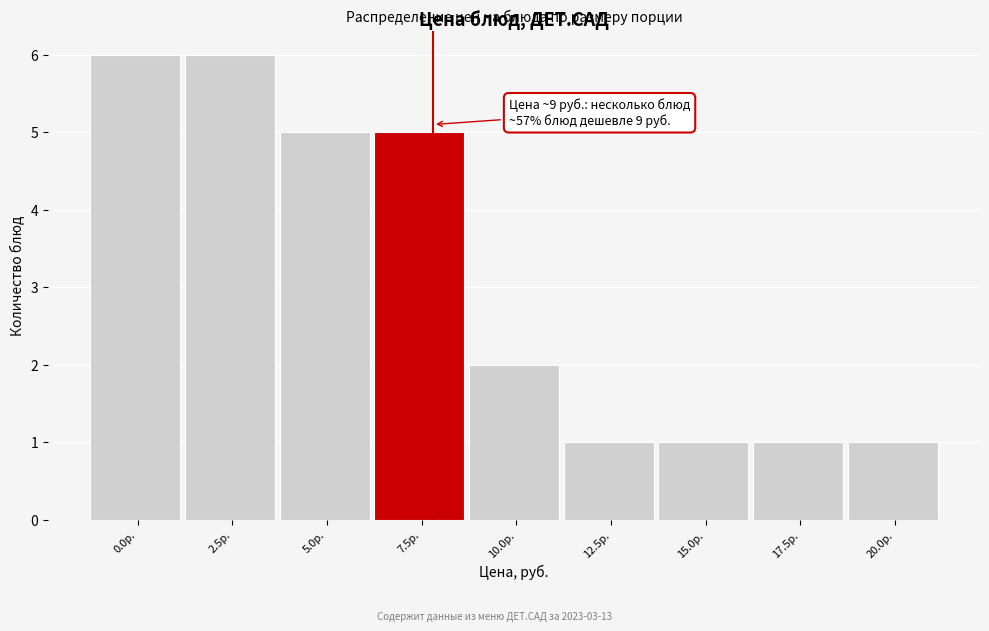

Reading left to right, transcribe all the data shown in this chart.

6	6	5	5	2	1	1	1	1